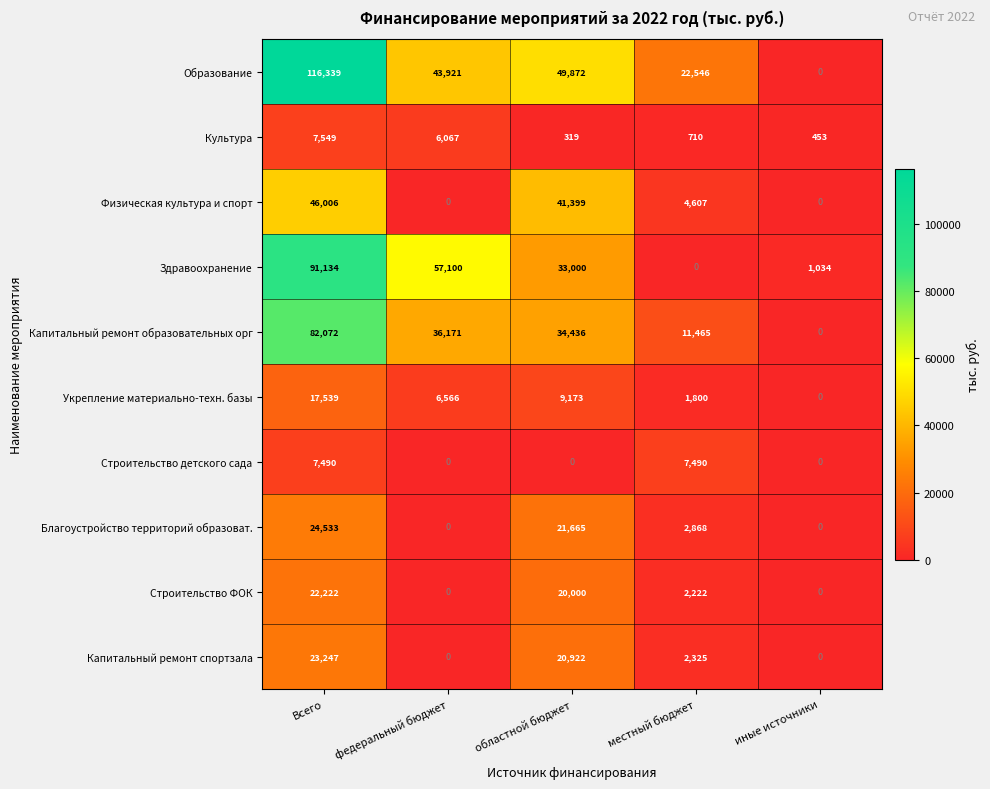

What is the highest value of the Здравоохранение series?

91134